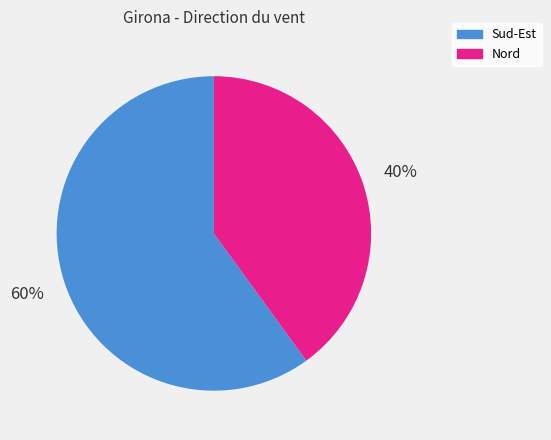

To the nearest percent, what is the difference between the largest and smallest slice percentages?

20%